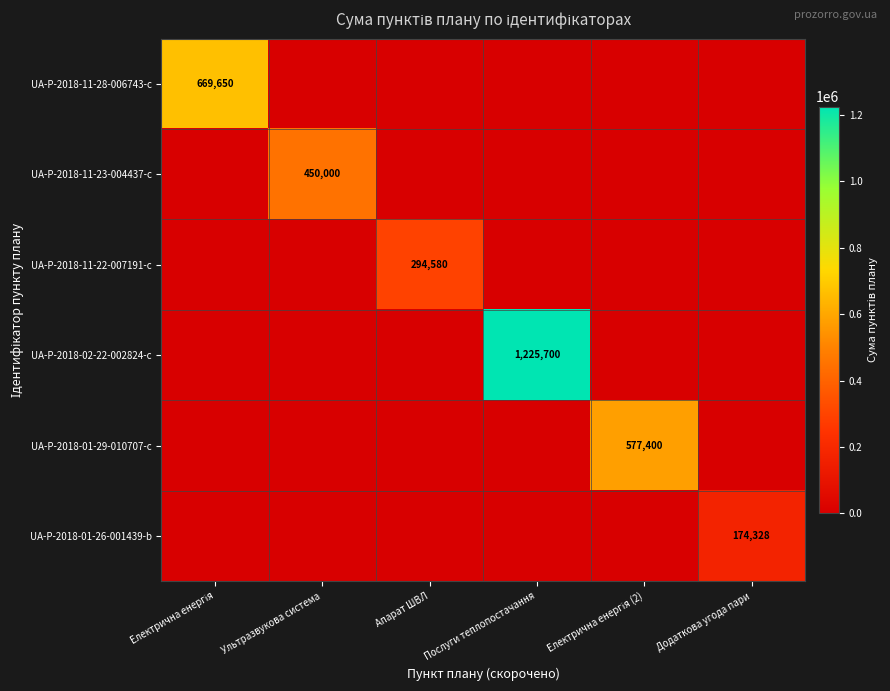

The value of UA-P-2018-11-22-007191-c at Апарат ШВЛ is 86909. True or false?

False